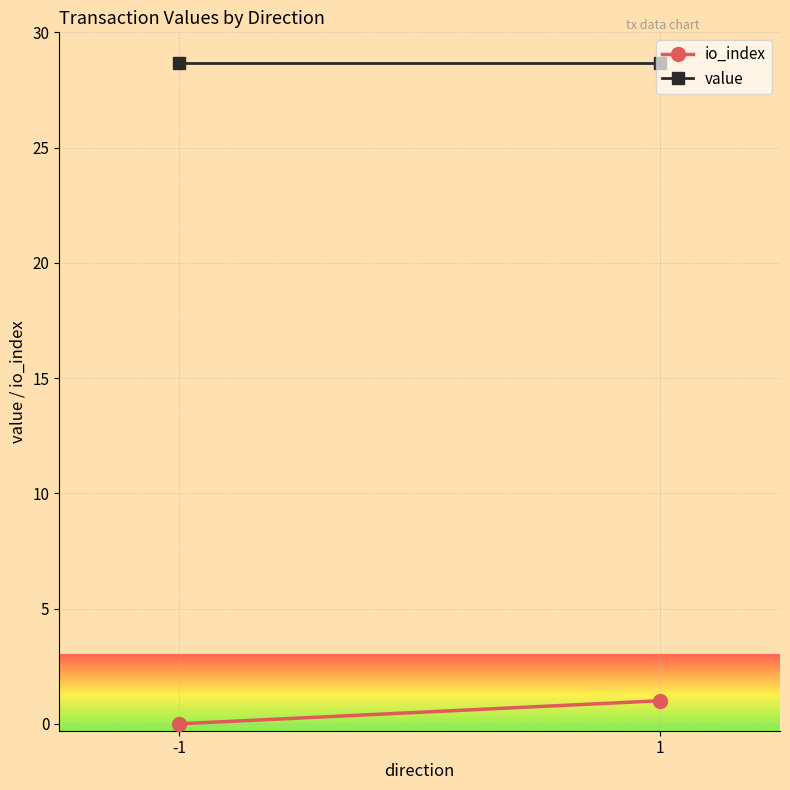

What is the difference between the highest and lowest values at -1?

28.7